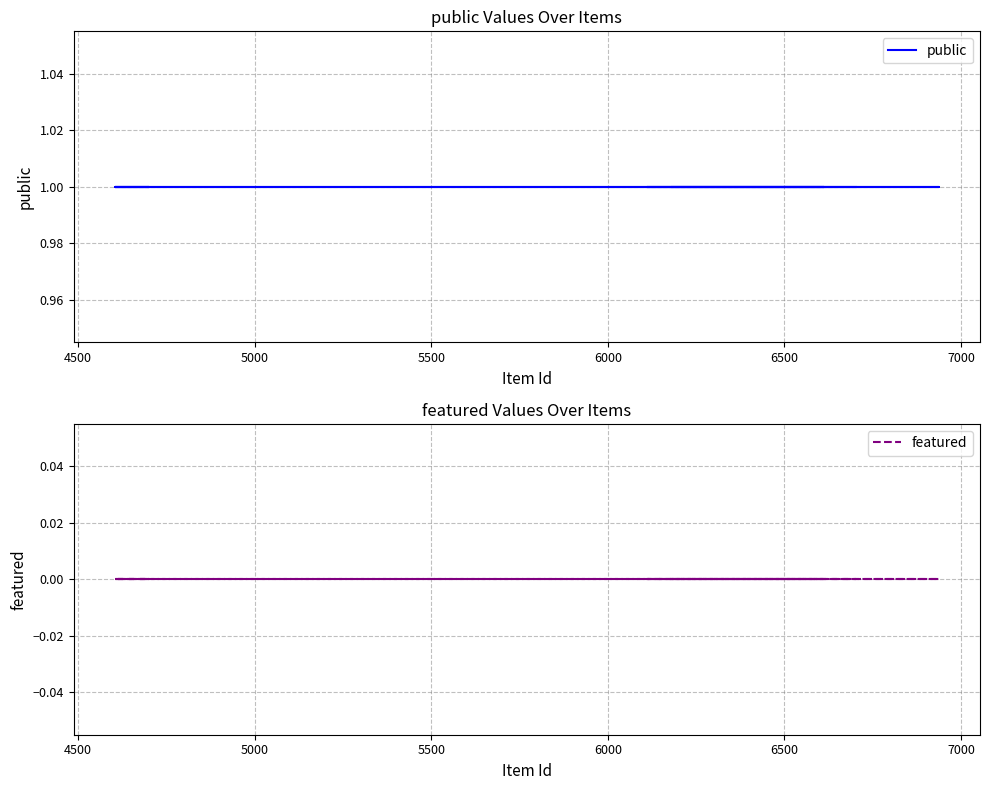

True or false: featured and public cross at least once.

False